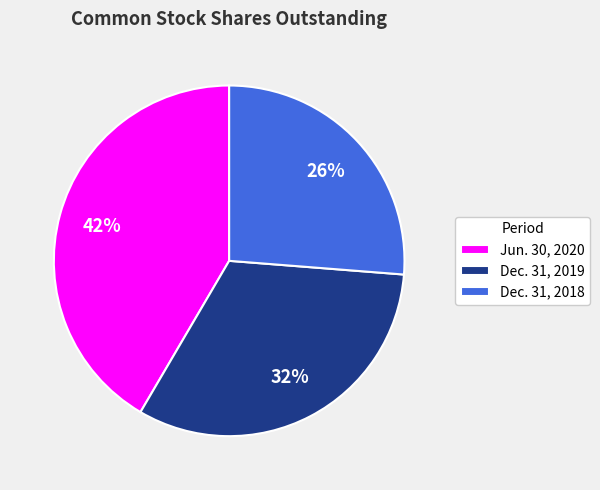

Is Dec. 31, 2018 the majority of the pie?

No